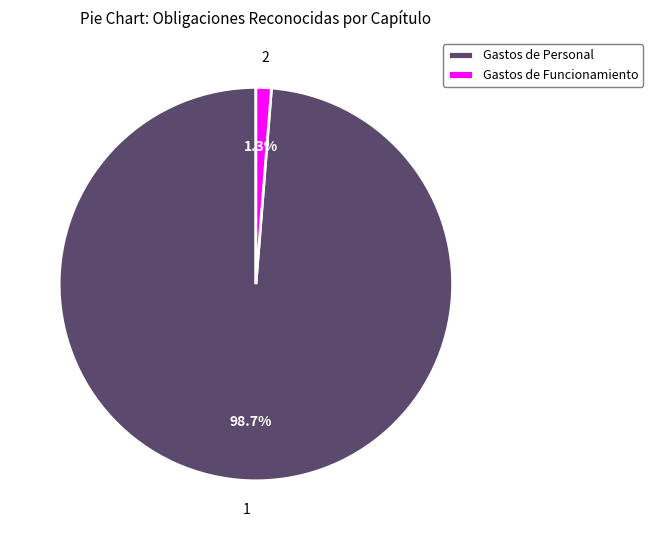

What is the majority slice?

Gastos de Personal